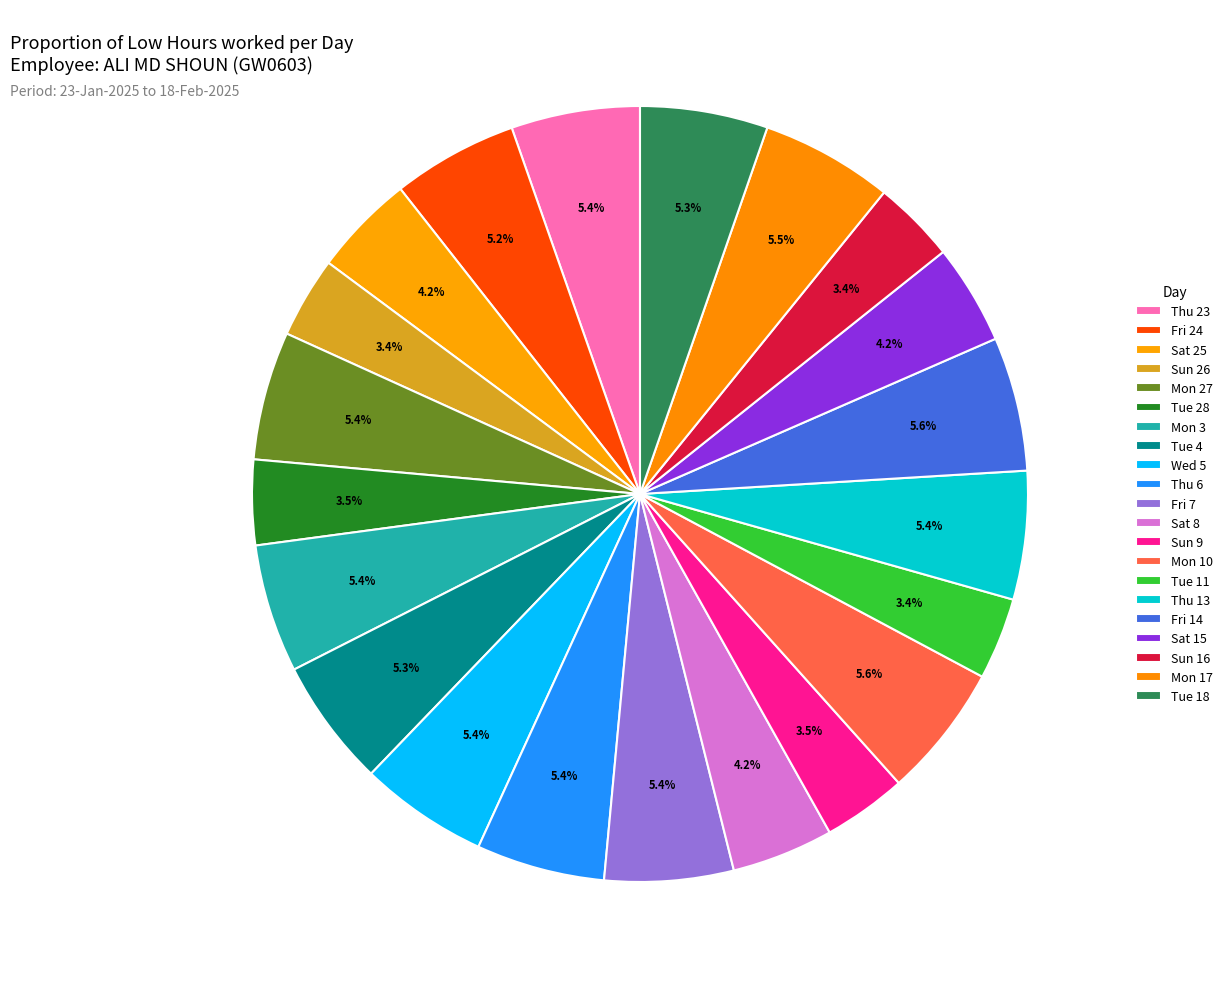

Count the number of slices in the pie.

21